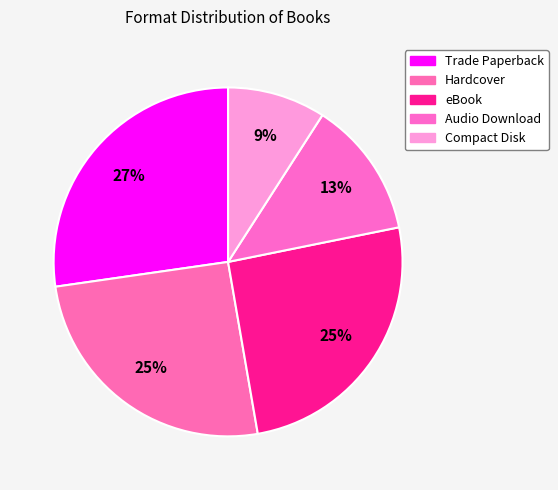

Rank the categories by value from lowest to highest.

Compact Disk, Audio Download, Hardcover, eBook, Trade Paperback